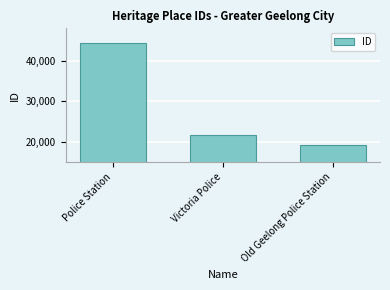

How many categories are shown in the chart?

3